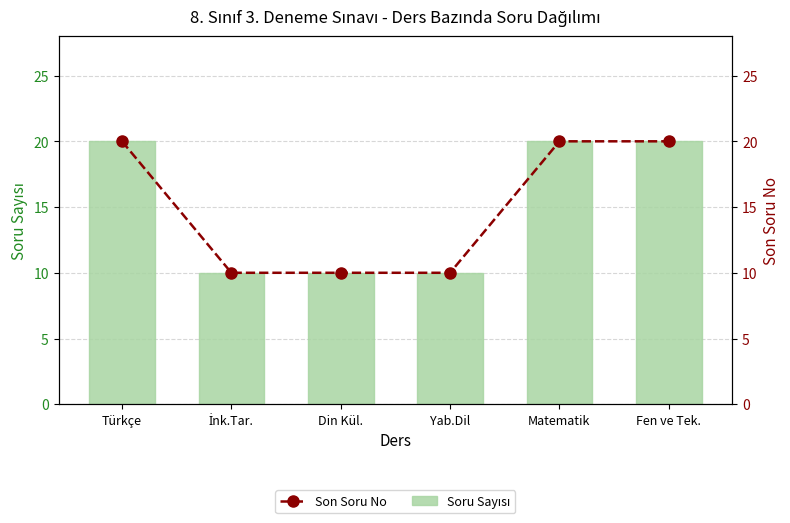

Which series has the largest range (max minus min)?

Soru Sayısı